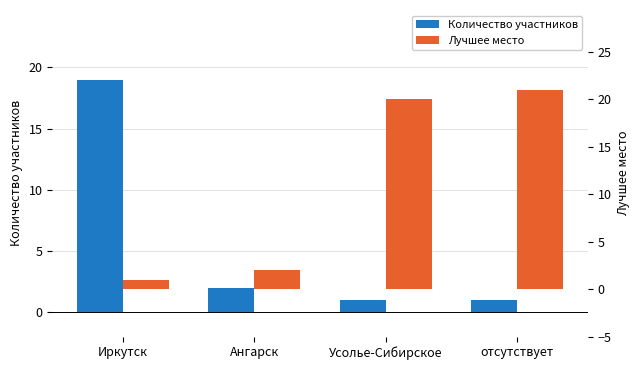

Where is Количество участников nearest to the value 10?

Ангарск